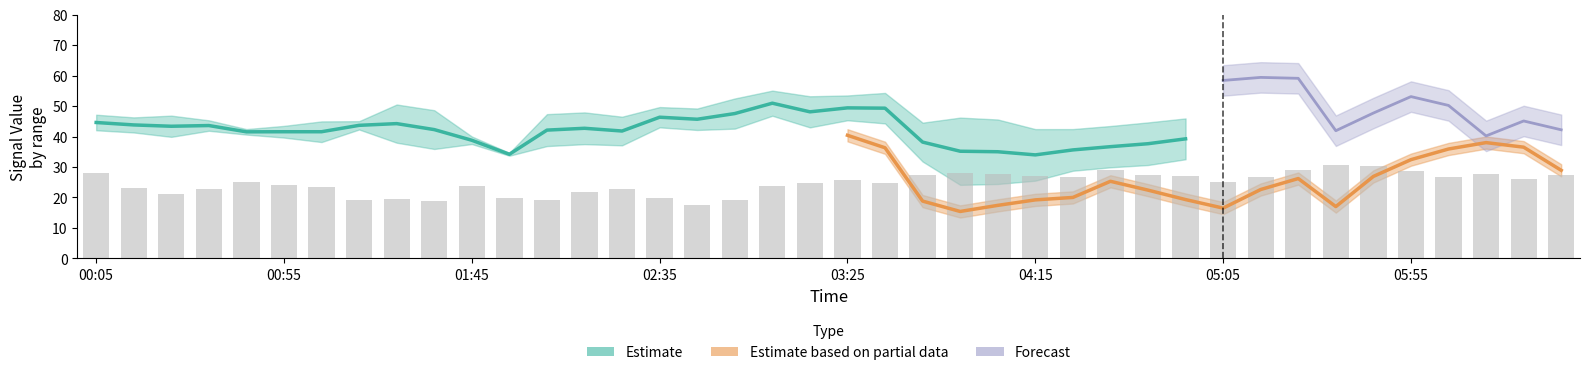

At how many categories does at least one series exceed 28?

40